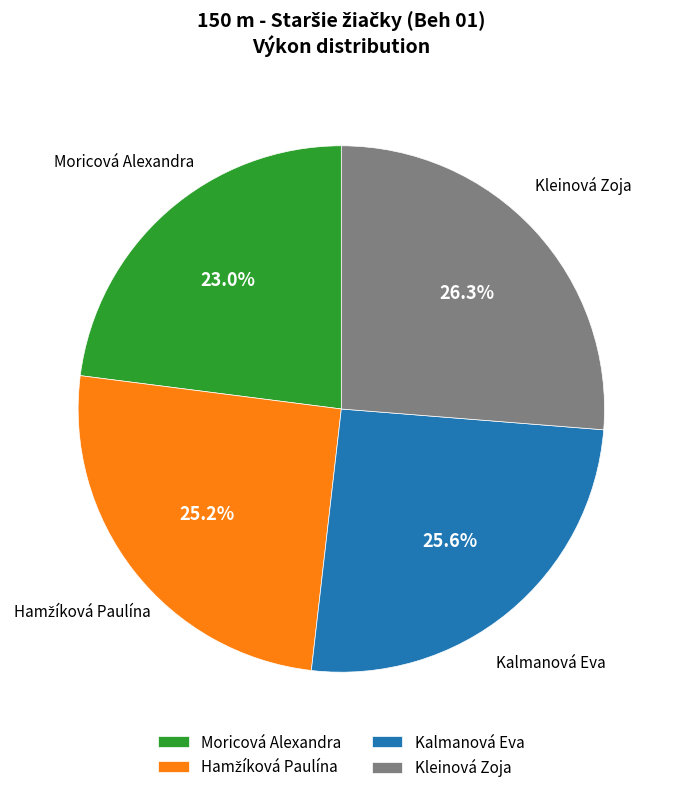

How many slices are in this pie chart?

4